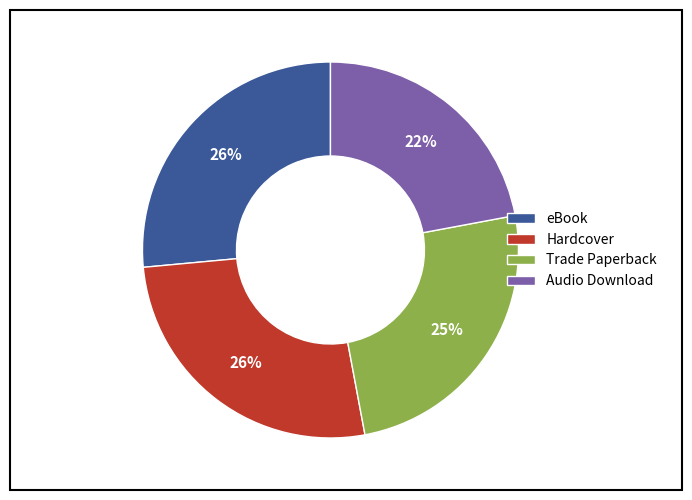

To the nearest percent, what is the difference between the Trade Paperback and Hardcover slice percentages?

1%